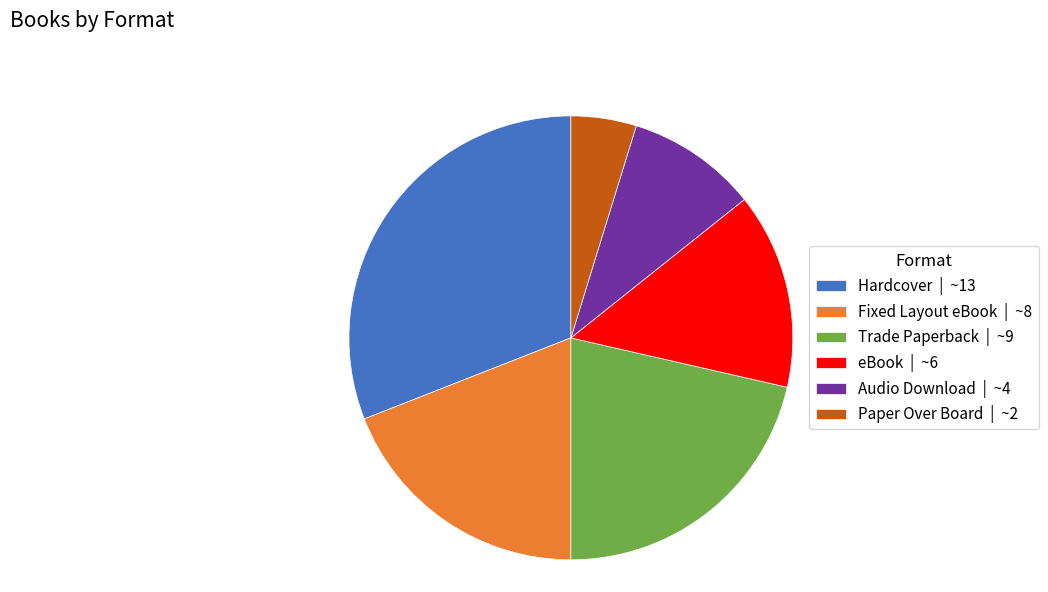

Which category has the biggest portion of the pie?

Hardcover